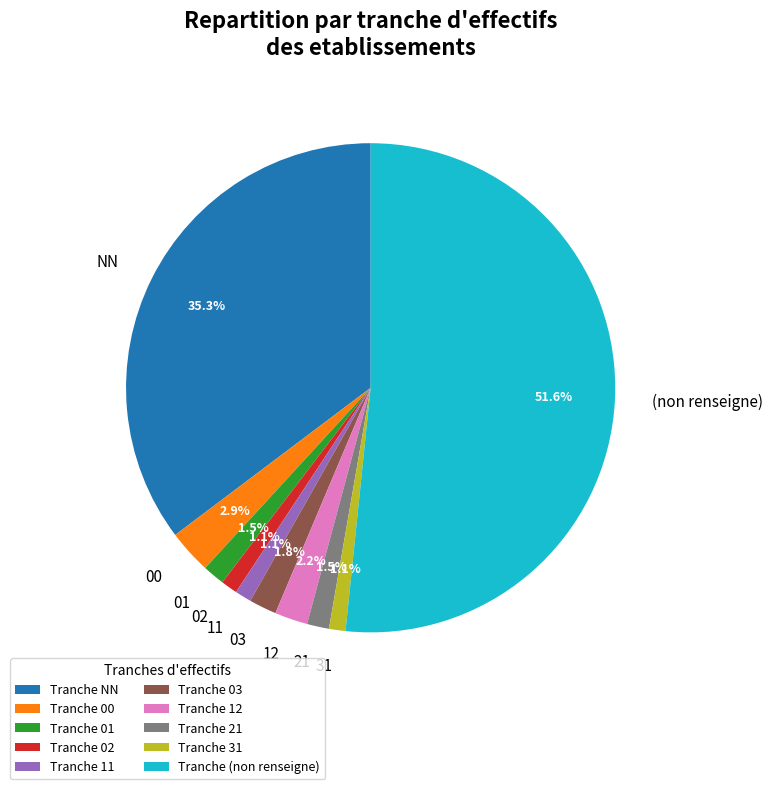

To the nearest percent, what percentage of the pie is 00?

3%